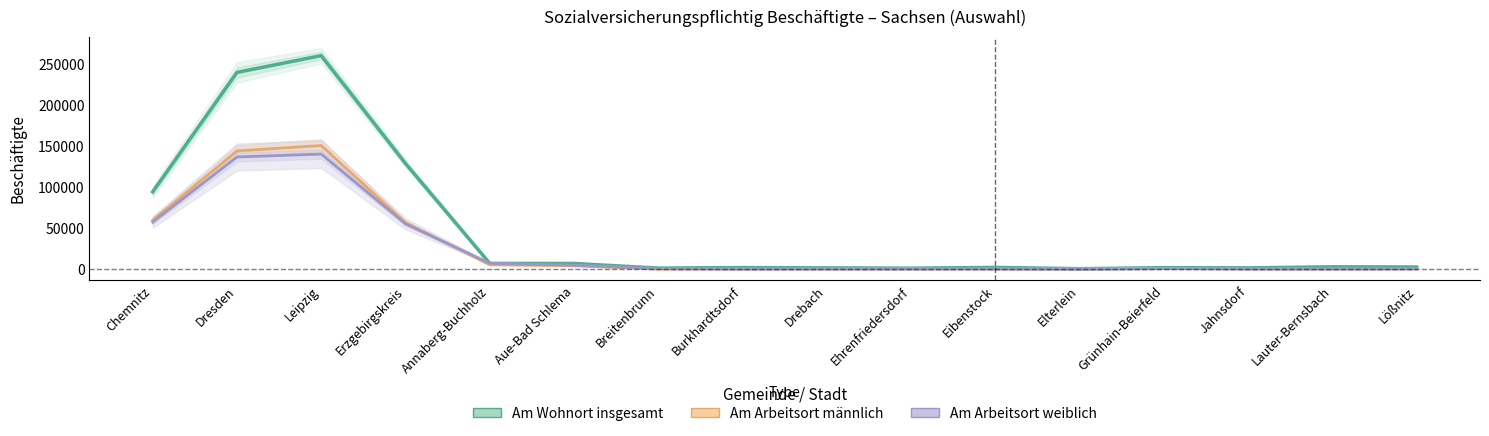

At which category is the sum across all series the highest?

Leipzig